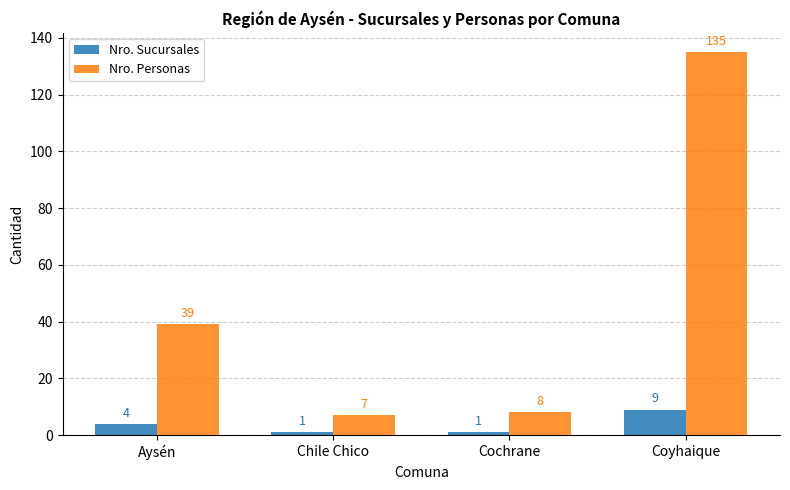

How many bars are there in total?

8